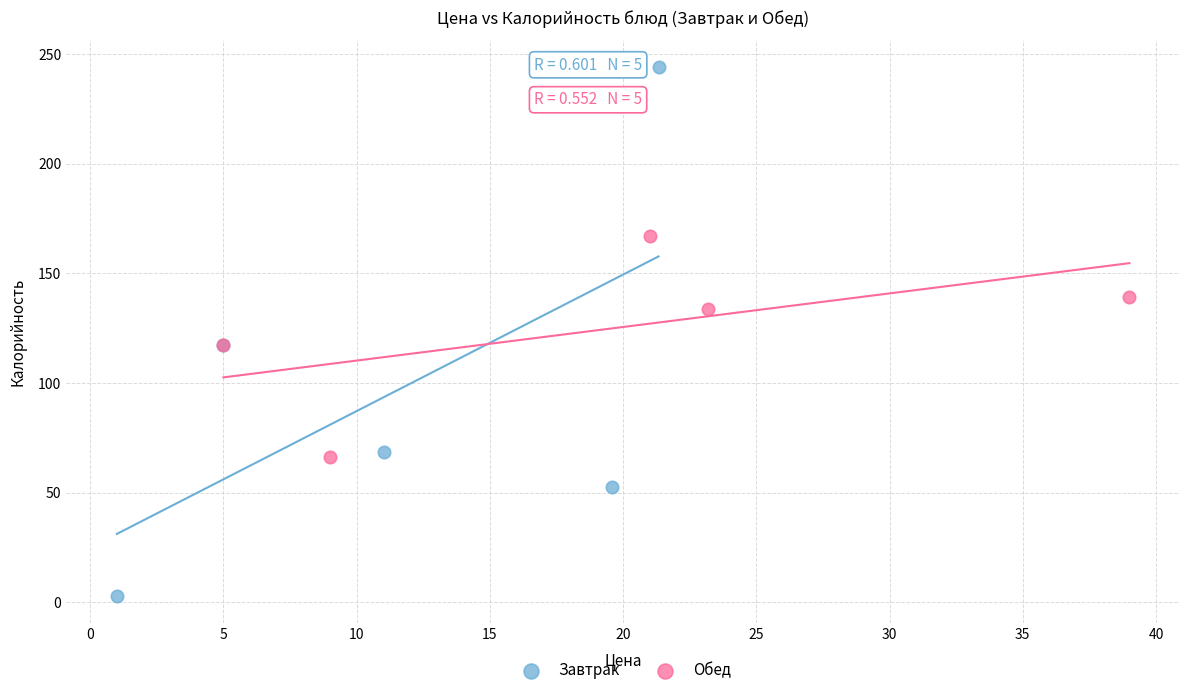

Which series reaches the maximum Y coordinate?

Завтрак